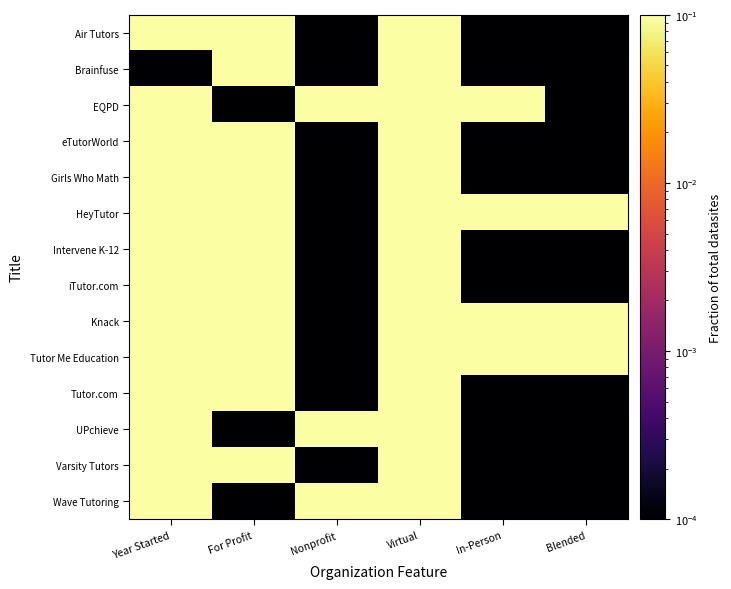

At how many categories does at least one series exceed 0?

6